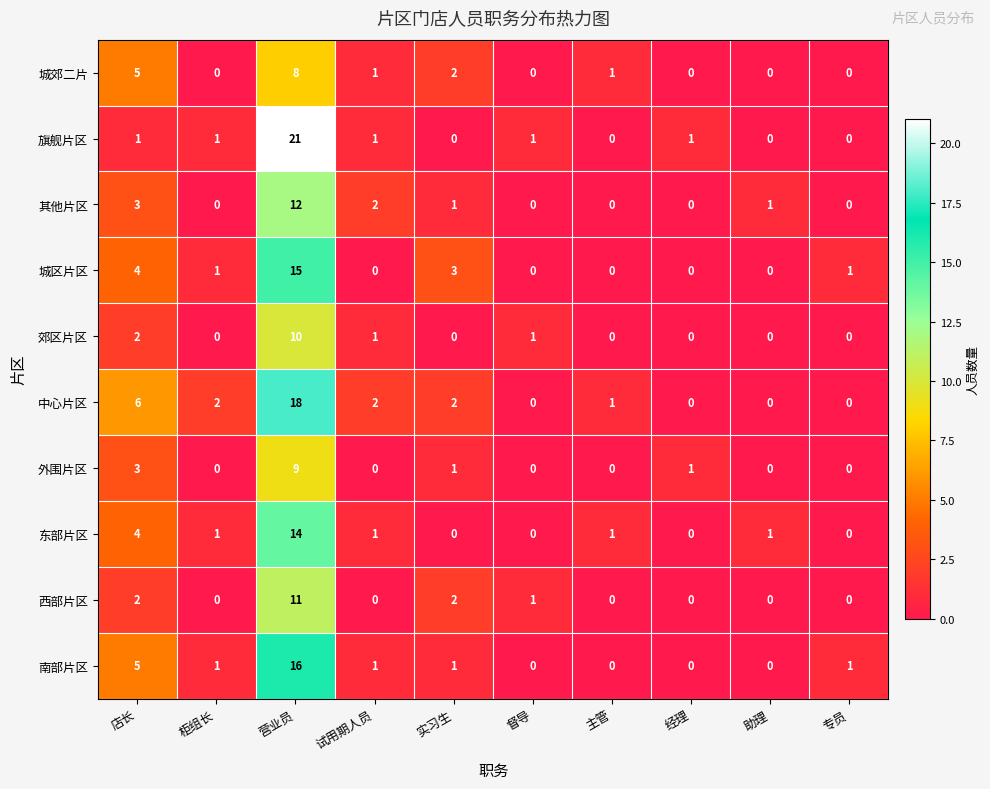

Is it true that 西部片区 equals 11 at 营业员?

True